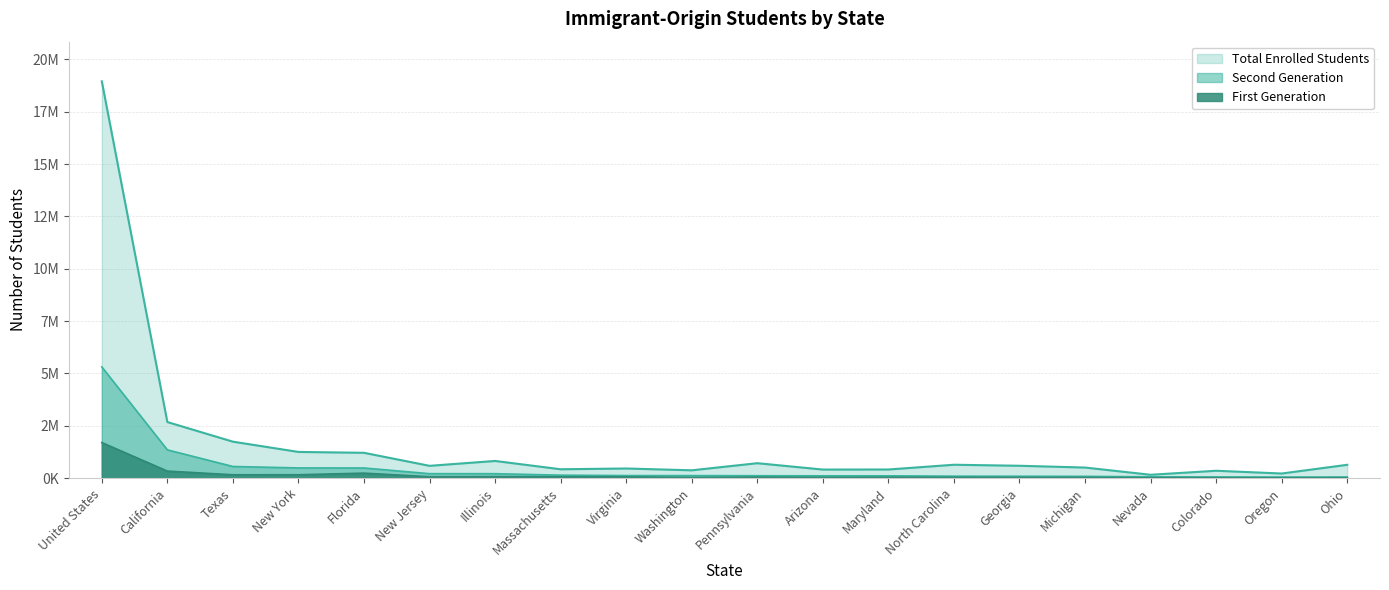

What is the greatest value displayed?

18956000